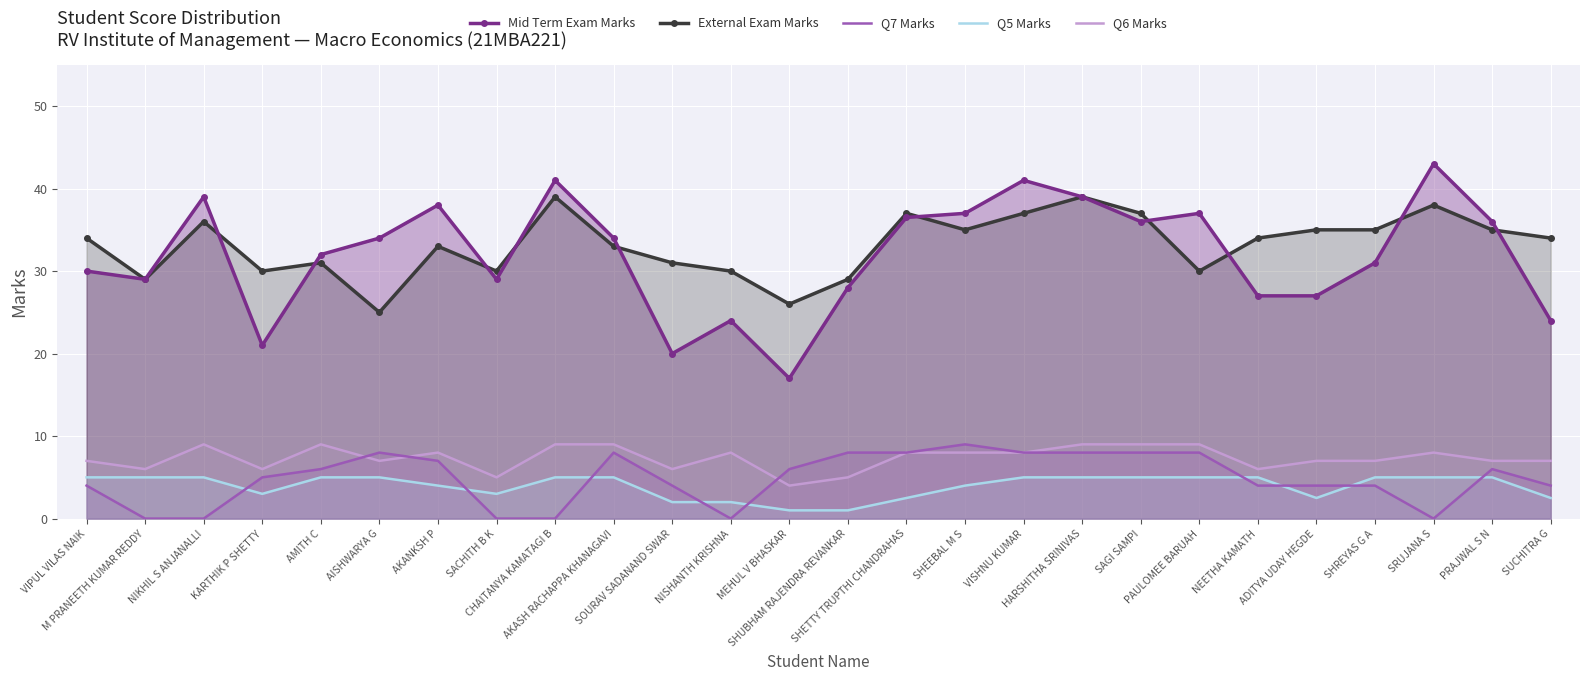

Reading left to right, list all the values displayed in this chart.

Mid Term Exam Marks: VIPUL VILAS NAIK=30.0	M PRANEETH KUMAR REDDY=29.0	NIKHIL S ANJANALLI=39.0	KARTHIK P SHETTY=21.0	AMITH C=32.0	AISHWARYA G=34.0	AKANKSH P=38.0	SACHITH B K=29.0	CHAITANYA KAMATAGI B=41.0	AKASH RACHAPPA KHANAGAVI=34.0	SOURAV SADANAND SWAR=20.0	NISHANTH KRISHNA=24.0	MEHUL V BHASKAR=17.0	SHUBHAM RAJENDRA REVANKAR=28.0	SHETTY TRUPTHI CHANDRAHAS=36.5	SHEEBAL M S=37.0	VISHNU KUMAR=41.0	HARSHITHA SRINIVAS=39.0	SAGI SAMPI=36.0	PAULOMEE BARUAH=37.0	NEETHA KAMATH=27.0	ADITYA UDAY HEGDE=27.0	SHREYAS G A=31.0	SRUJANA S=43.0	PRAJWAL S N=36.0	SUCHITRA G=24.0
External Exam Marks: VIPUL VILAS NAIK=34.0	M PRANEETH KUMAR REDDY=29.0	NIKHIL S ANJANALLI=36.0	KARTHIK P SHETTY=30.0	AMITH C=31.0	AISHWARYA G=25.0	AKANKSH P=33.0	SACHITH B K=30.0	CHAITANYA KAMATAGI B=39.0	AKASH RACHAPPA KHANAGAVI=33.0	SOURAV SADANAND SWAR=31.0	NISHANTH KRISHNA=30.0	MEHUL V BHASKAR=26.0	SHUBHAM RAJENDRA REVANKAR=29.0	SHETTY TRUPTHI CHANDRAHAS=37.0	SHEEBAL M S=35.0	VISHNU KUMAR=37.0	HARSHITHA SRINIVAS=39.0	SAGI SAMPI=37.0	PAULOMEE BARUAH=30.0	NEETHA KAMATH=34.0	ADITYA UDAY HEGDE=35.0	SHREYAS G A=35.0	SRUJANA S=38.0	PRAJWAL S N=35.0	SUCHITRA G=34.0
Q7 Marks: VIPUL VILAS NAIK=4.0	M PRANEETH KUMAR REDDY=0.0	NIKHIL S ANJANALLI=0.0	KARTHIK P SHETTY=5.0	AMITH C=6.0	AISHWARYA G=8.0	AKANKSH P=7.0	SACHITH B K=0.0	CHAITANYA KAMATAGI B=0.0	AKASH RACHAPPA KHANAGAVI=8.0	SOURAV SADANAND SWAR=4.0	NISHANTH KRISHNA=0.0	MEHUL V BHASKAR=6.0	SHUBHAM RAJENDRA REVANKAR=8.0	SHETTY TRUPTHI CHANDRAHAS=8.0	SHEEBAL M S=9.0	VISHNU KUMAR=8.0	HARSHITHA SRINIVAS=8.0	SAGI SAMPI=8.0	PAULOMEE BARUAH=8.0	NEETHA KAMATH=4.0	ADITYA UDAY HEGDE=4.0	SHREYAS G A=4.0	SRUJANA S=0.0	PRAJWAL S N=6.0	SUCHITRA G=4.0
Q5 Marks: VIPUL VILAS NAIK=5.0	M PRANEETH KUMAR REDDY=5.0	NIKHIL S ANJANALLI=5.0	KARTHIK P SHETTY=3.0	AMITH C=5.0	AISHWARYA G=5.0	AKANKSH P=4.0	SACHITH B K=3.0	CHAITANYA KAMATAGI B=5.0	AKASH RACHAPPA KHANAGAVI=5.0	SOURAV SADANAND SWAR=2.0	NISHANTH KRISHNA=2.0	MEHUL V BHASKAR=1.0	SHUBHAM RAJENDRA REVANKAR=1.0	SHETTY TRUPTHI CHANDRAHAS=2.5	SHEEBAL M S=4.0	VISHNU KUMAR=5.0	HARSHITHA SRINIVAS=5.0	SAGI SAMPI=5.0	PAULOMEE BARUAH=5.0	NEETHA KAMATH=5.0	ADITYA UDAY HEGDE=2.5	SHREYAS G A=5.0	SRUJANA S=5.0	PRAJWAL S N=5.0	SUCHITRA G=2.5
Q6 Marks: VIPUL VILAS NAIK=7.0	M PRANEETH KUMAR REDDY=6.0	NIKHIL S ANJANALLI=9.0	KARTHIK P SHETTY=6.0	AMITH C=9.0	AISHWARYA G=7.0	AKANKSH P=8.0	SACHITH B K=5.0	CHAITANYA KAMATAGI B=9.0	AKASH RACHAPPA KHANAGAVI=9.0	SOURAV SADANAND SWAR=6.0	NISHANTH KRISHNA=8.0	MEHUL V BHASKAR=4.0	SHUBHAM RAJENDRA REVANKAR=5.0	SHETTY TRUPTHI CHANDRAHAS=8.0	SHEEBAL M S=8.0	VISHNU KUMAR=8.0	HARSHITHA SRINIVAS=9.0	SAGI SAMPI=9.0	PAULOMEE BARUAH=9.0	NEETHA KAMATH=6.0	ADITYA UDAY HEGDE=7.0	SHREYAS G A=7.0	SRUJANA S=8.0	PRAJWAL S N=7.0	SUCHITRA G=7.0